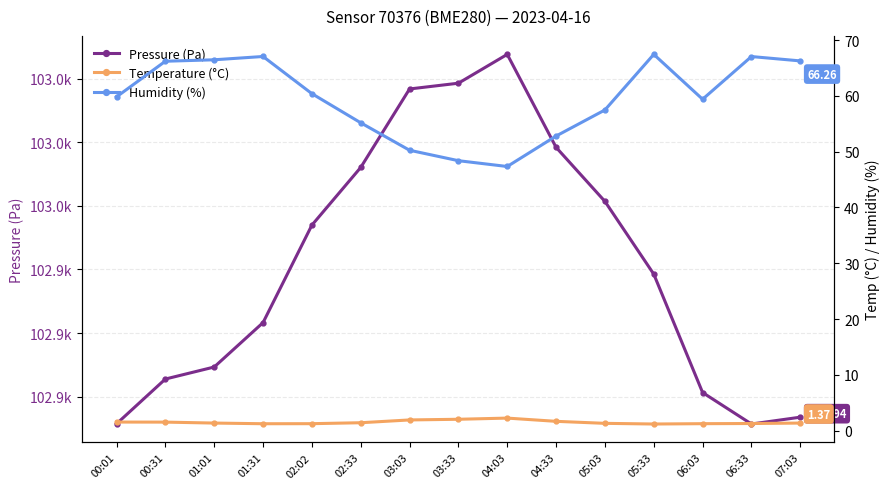

What is the difference between the maximum and minimum values in the Temperature (°C) series?

1.1